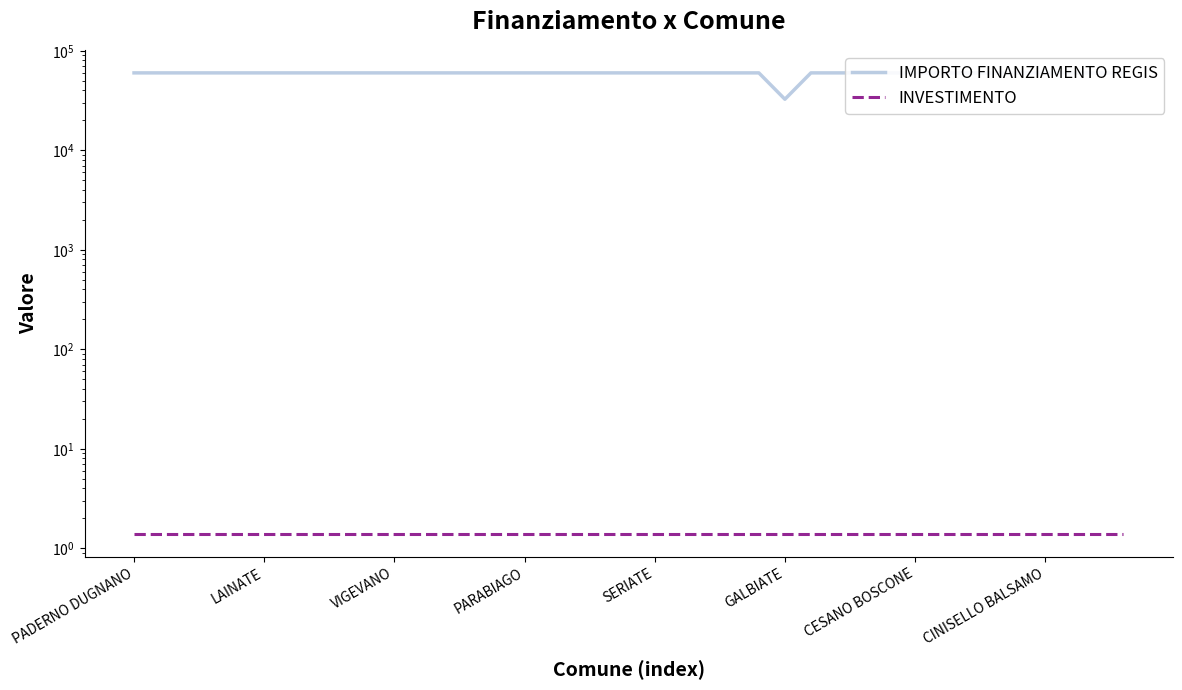

What is the minimum value for IMPORTO FINANZIAMENTO REGIS?

32589.0